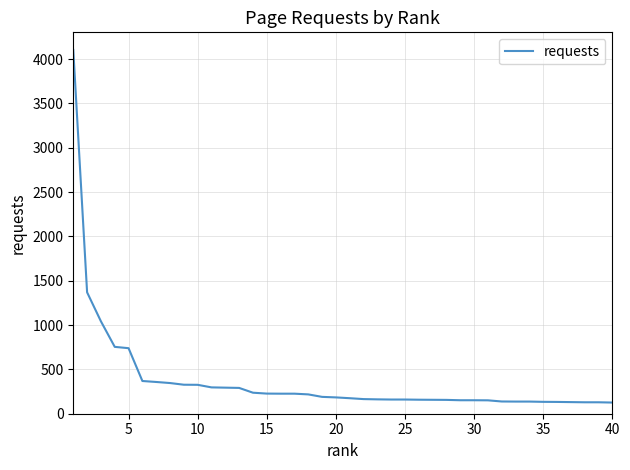

What is the maximum value shown in the chart?

4102